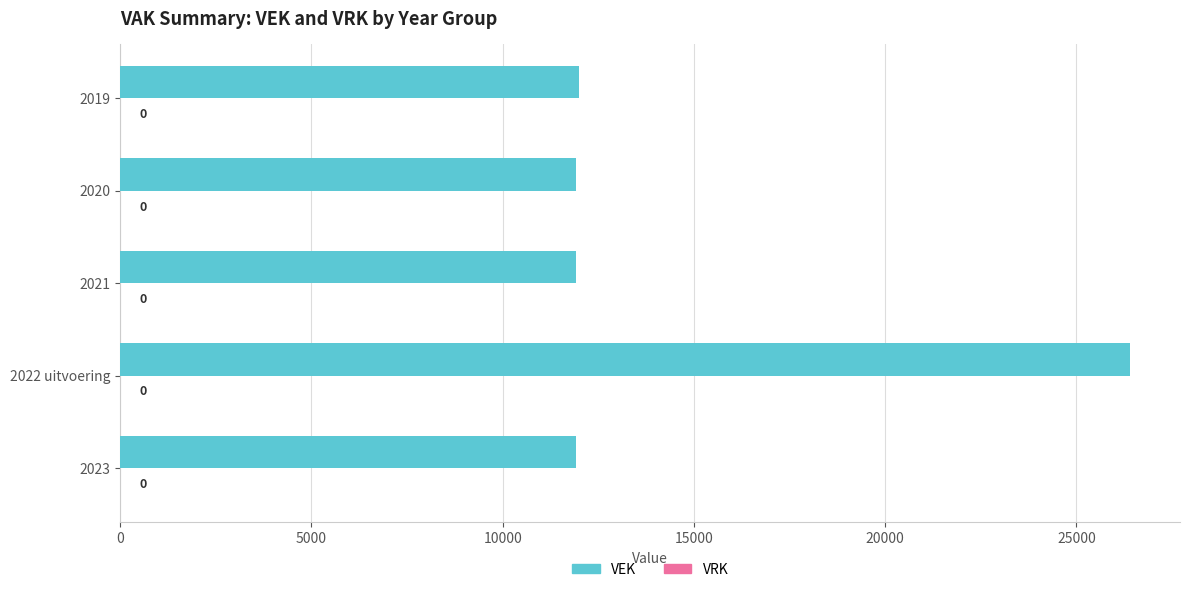

What is the difference between the second highest and second lowest values?

73